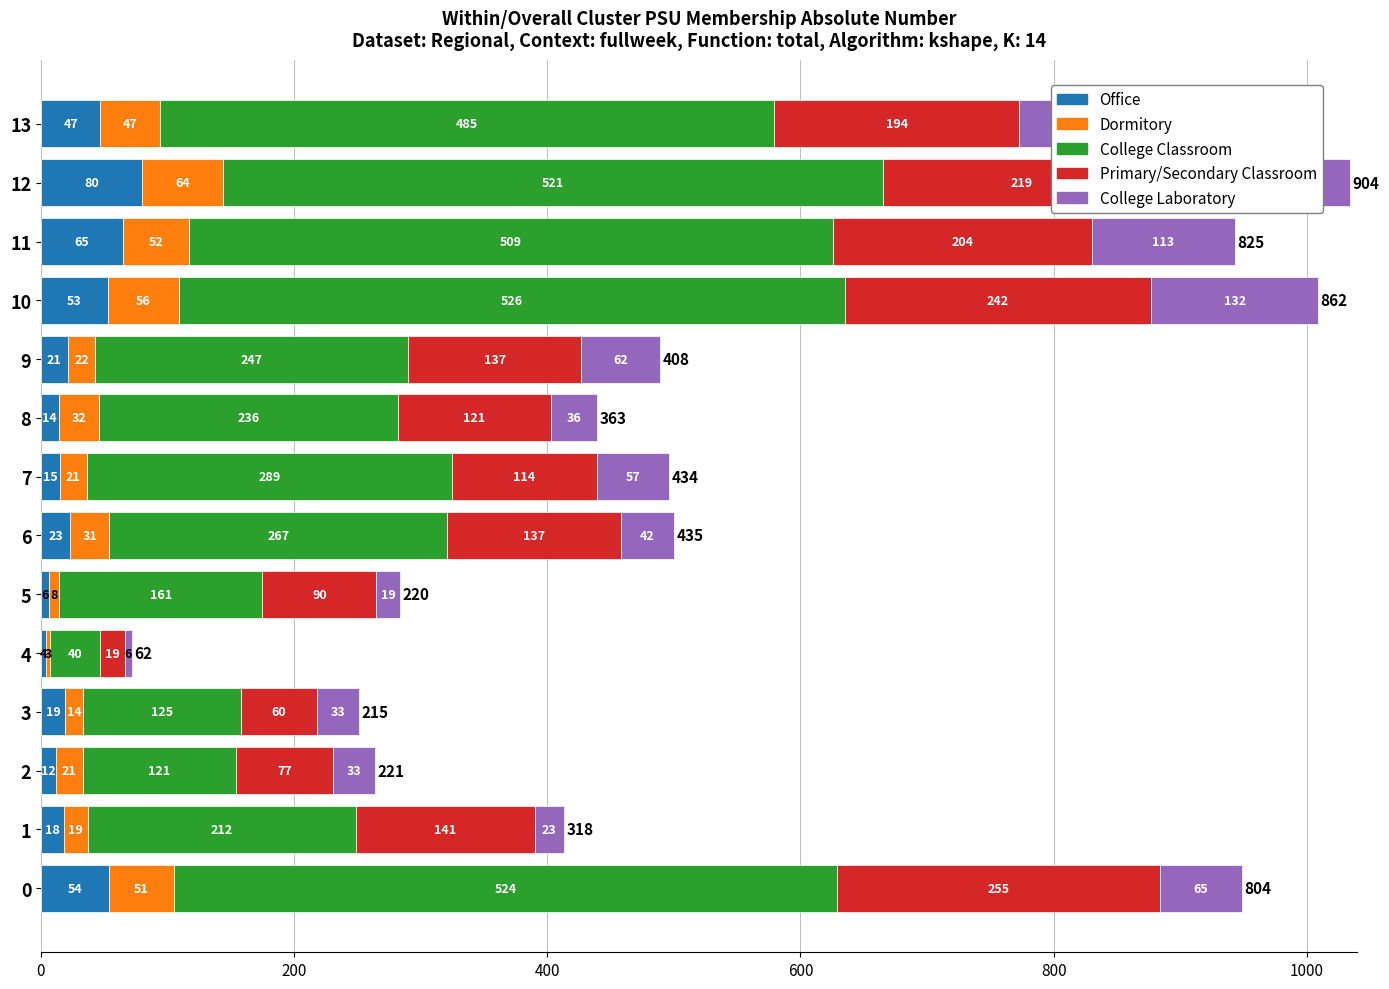

What are all the series names shown in the legend?

Office, Dormitory, College Classroom, Primary/Secondary Classroom, College Laboratory